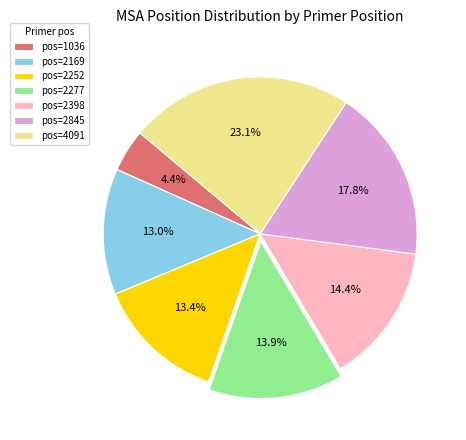

Is there any slice that represents more than half of the pie?

No